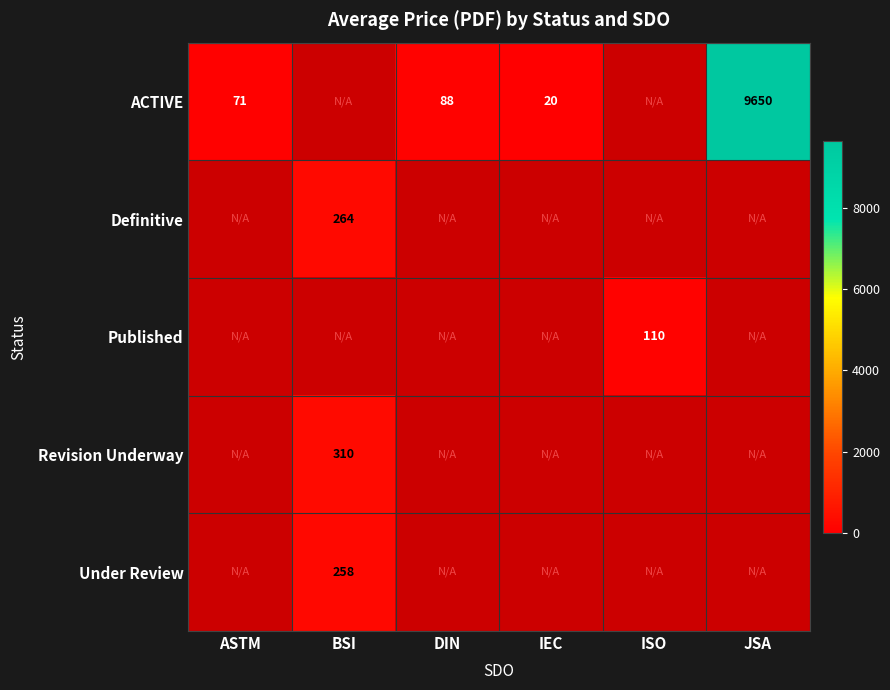

Which label corresponds to the largest value in the chart?

JSA